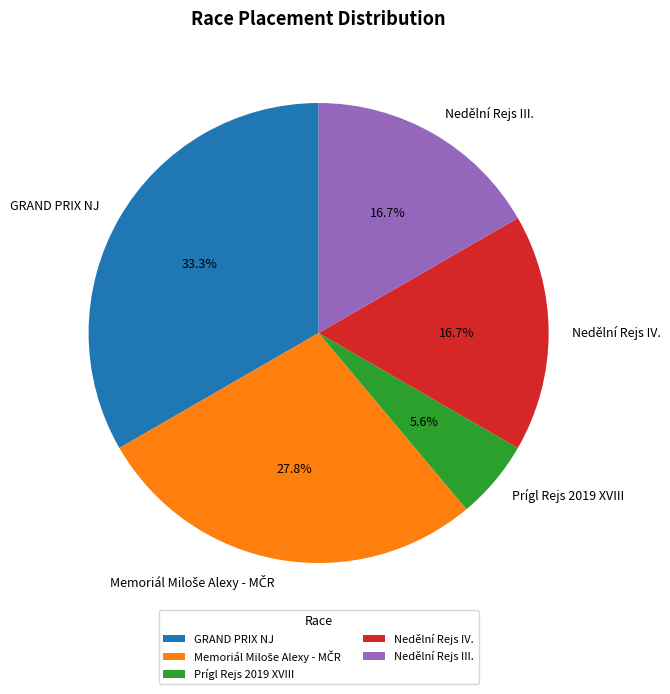

Do Nedělní Rejs III. and Nedělní Rejs IV. together represent more than half of the pie?

No